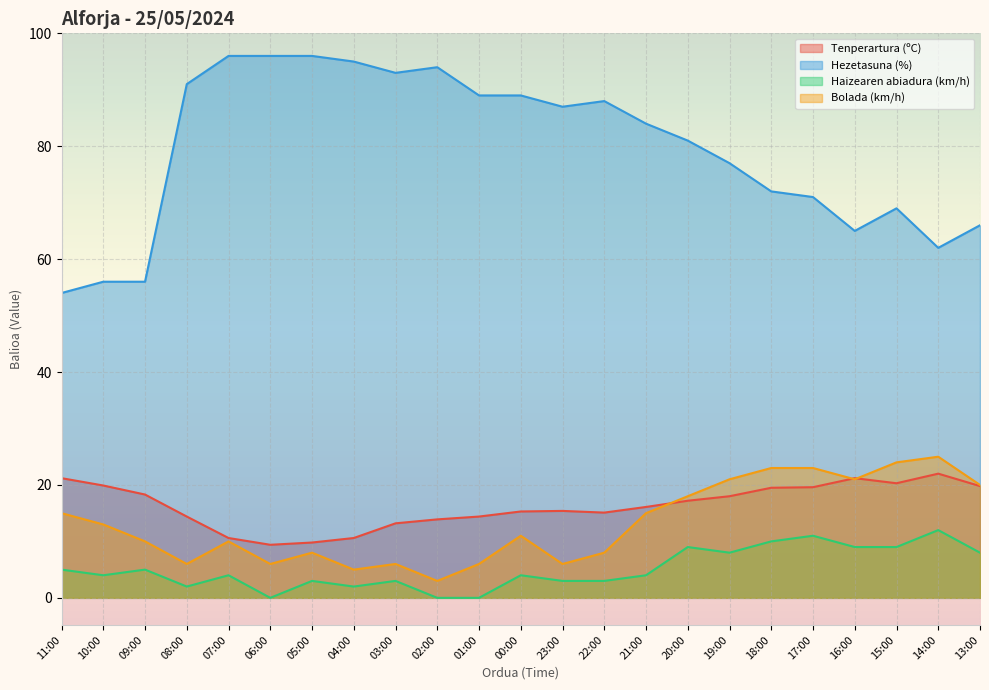

What is the difference between the second highest and minimum values in the Bolada (km/h) series?

21.0